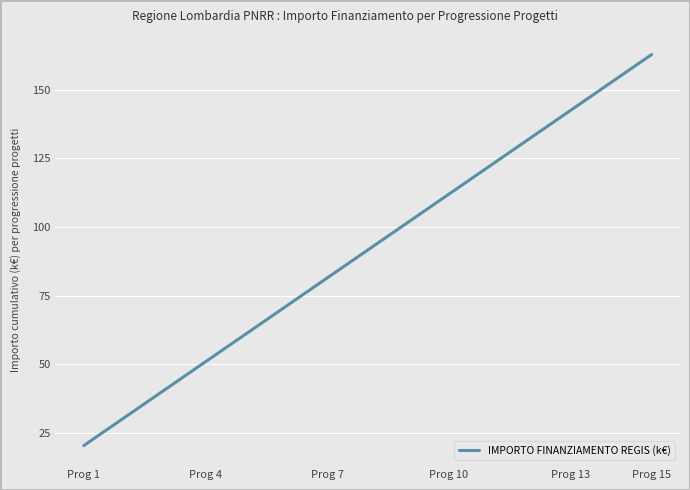

What is the smallest value displayed?

20.3